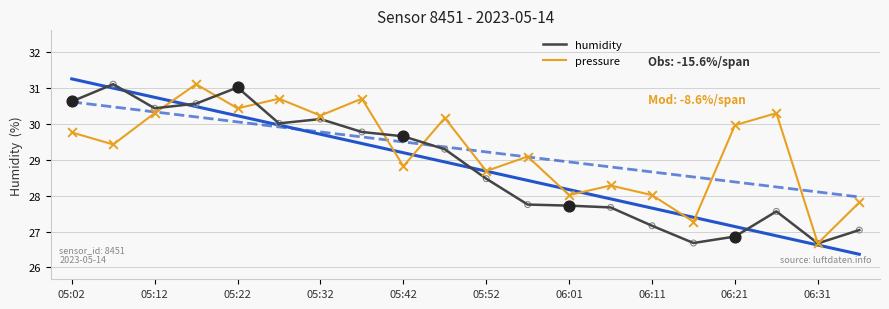

Which series has the largest total across all categories?

pressure